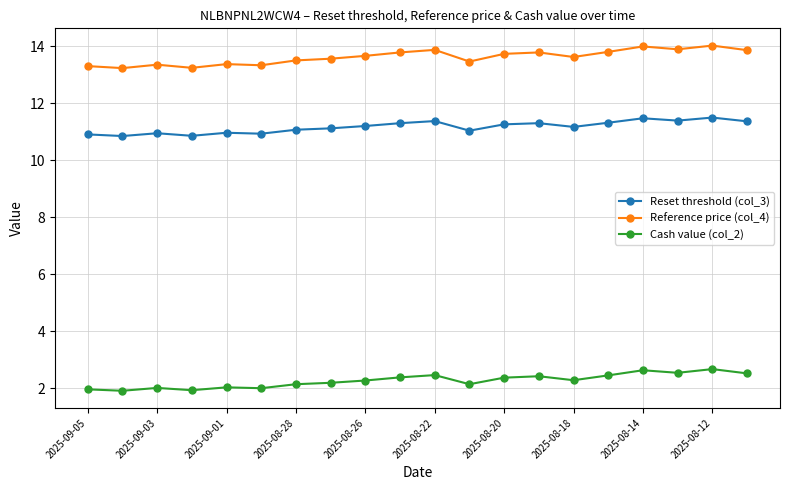

What is the value of the Reference price (col_4) point at the 7th from the left?

13.5